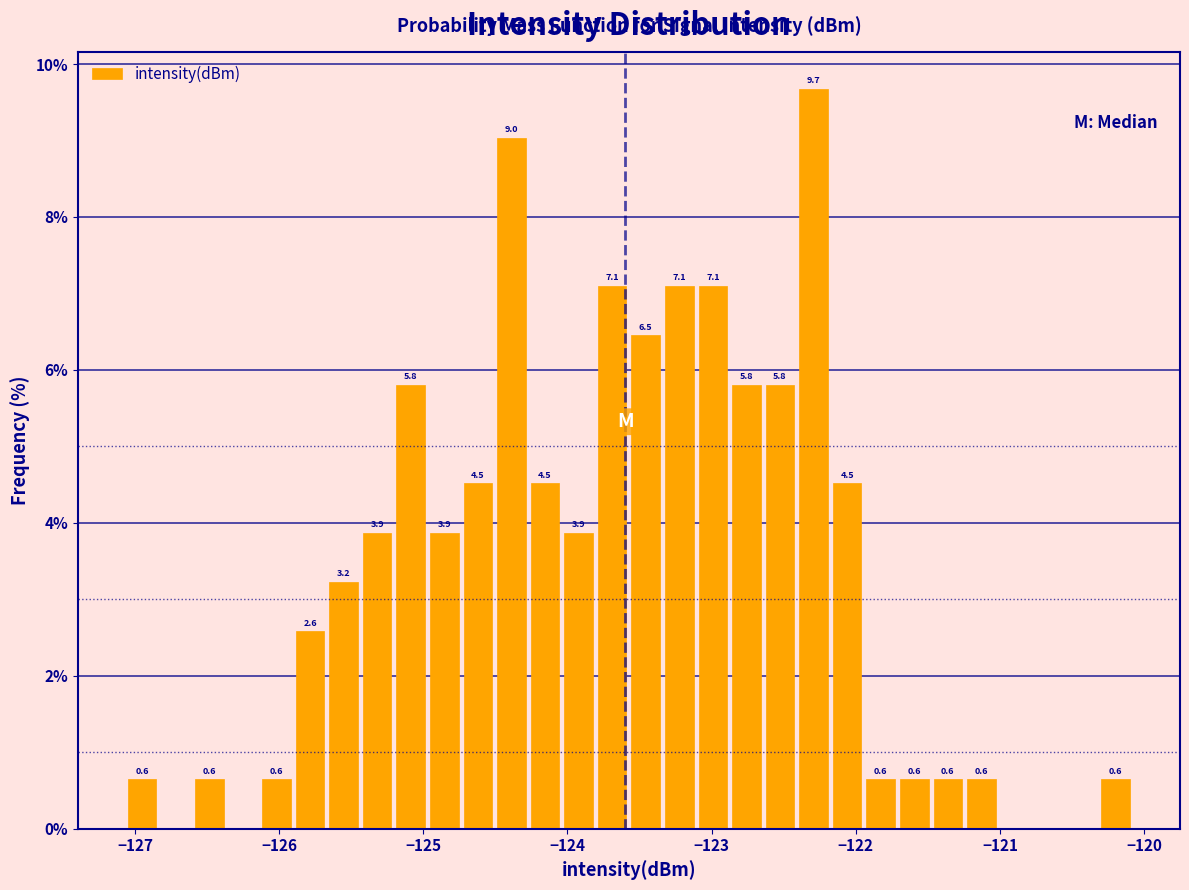

Read against the x-axis, roughly where is the centre of the tallest bar?

-122.3